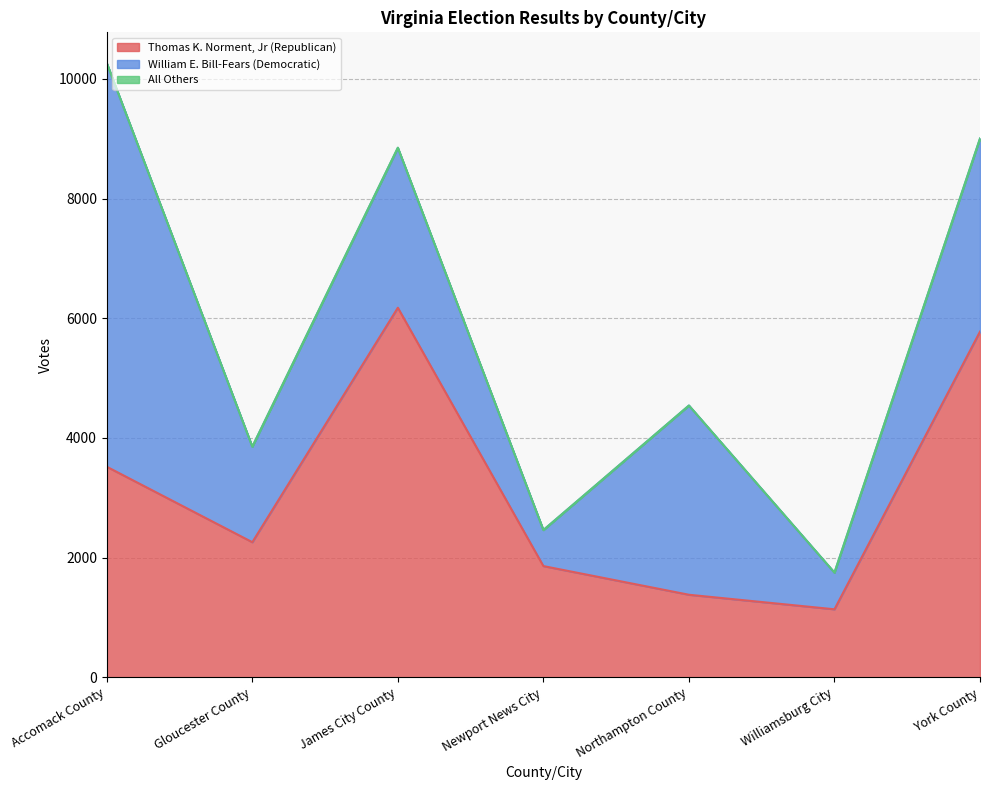

What is the sum of the William E. Bill-Fears (Democratic) values at York County and Newport News City?

3827